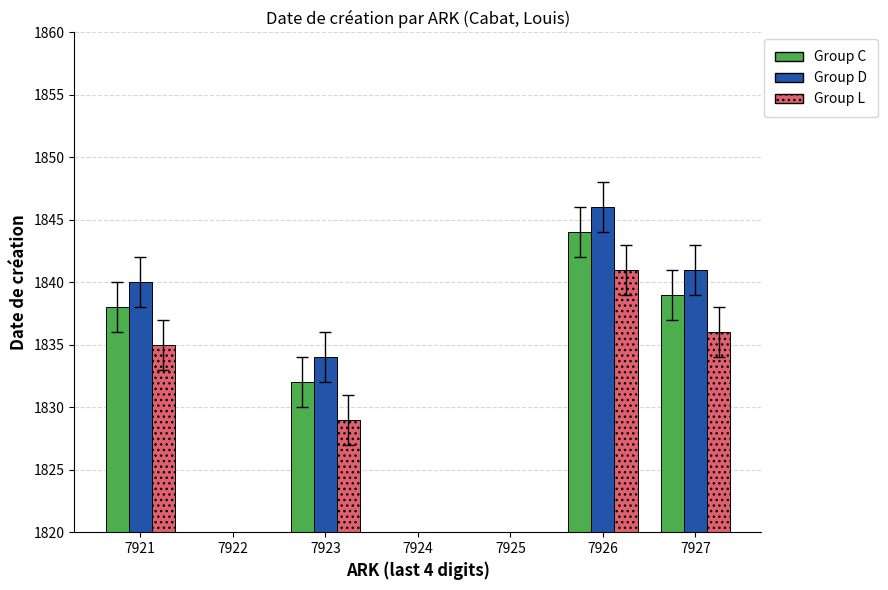

Rank the categories by value from lowest to highest.

cl020037922, cl020037924, cl020037925, cl020037923, cl020037921, cl020037927, cl020037926